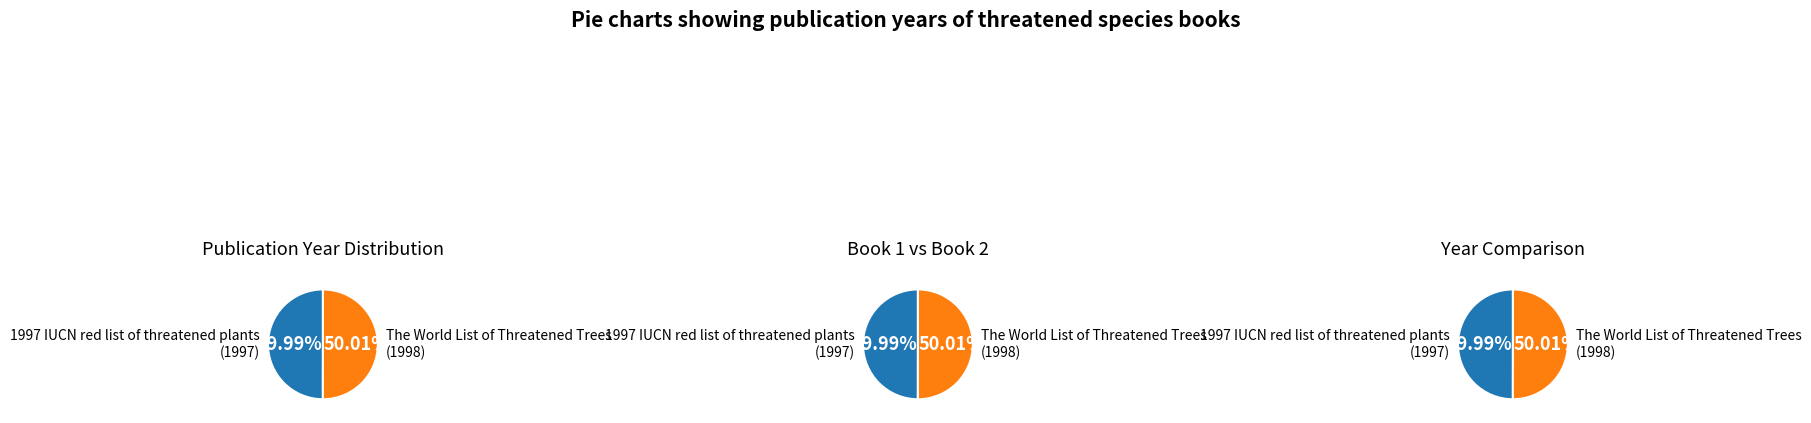

True or false: The World List of Threatened Trees accounts for 63% of the total.

False